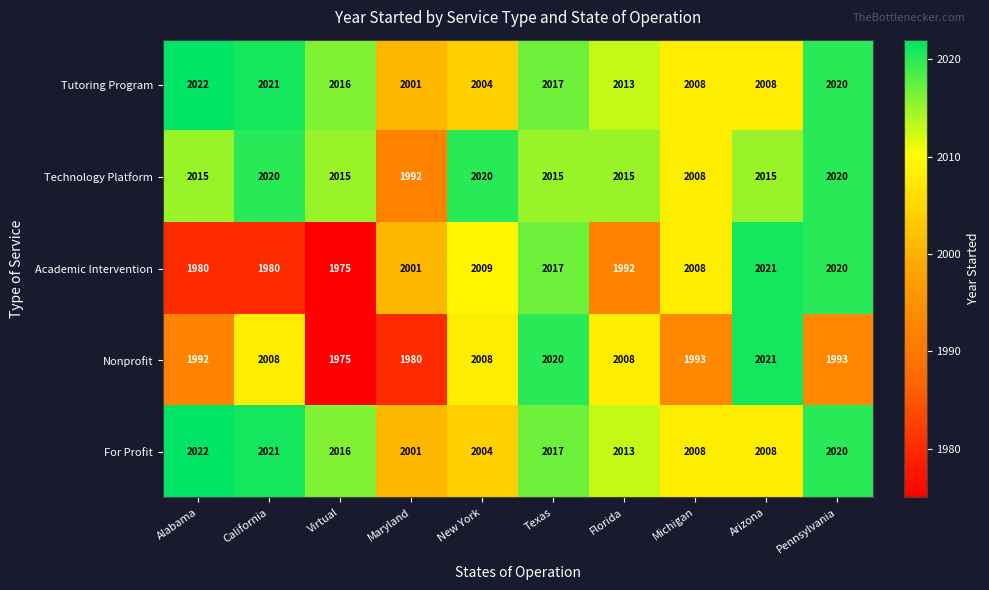

The Nonprofit series shows 2008 at Florida. True or false?

True